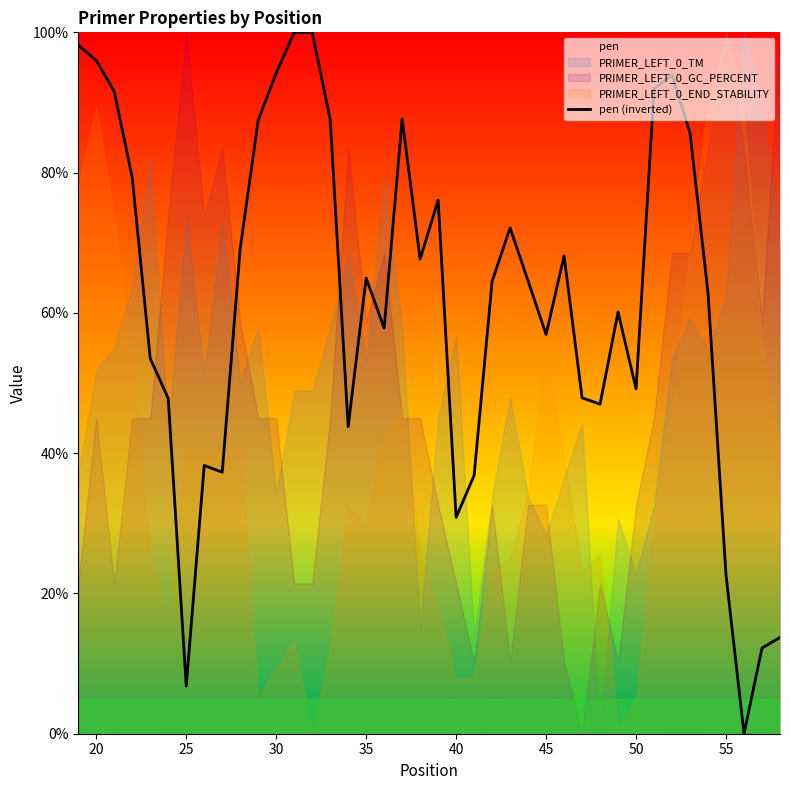

What is the highest value of the pen (inverted) series?

100.0